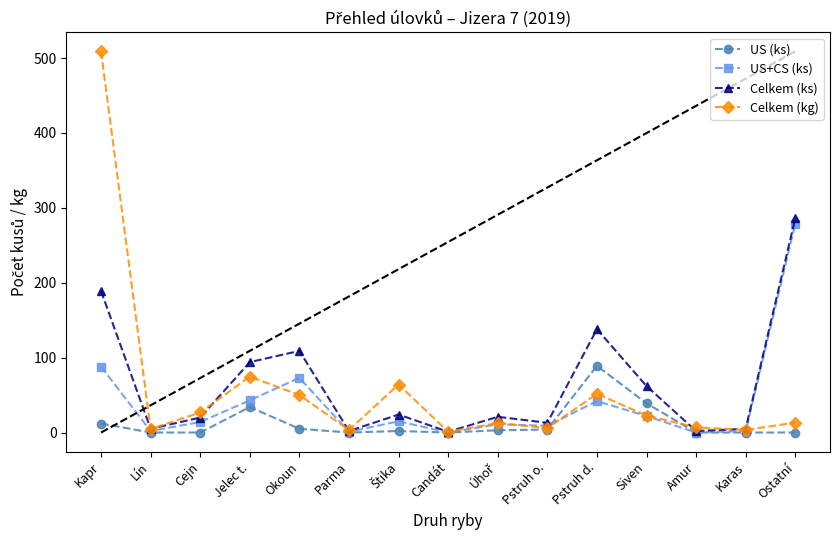

Where is the first local maximum for US (ks)?

Jelec t.